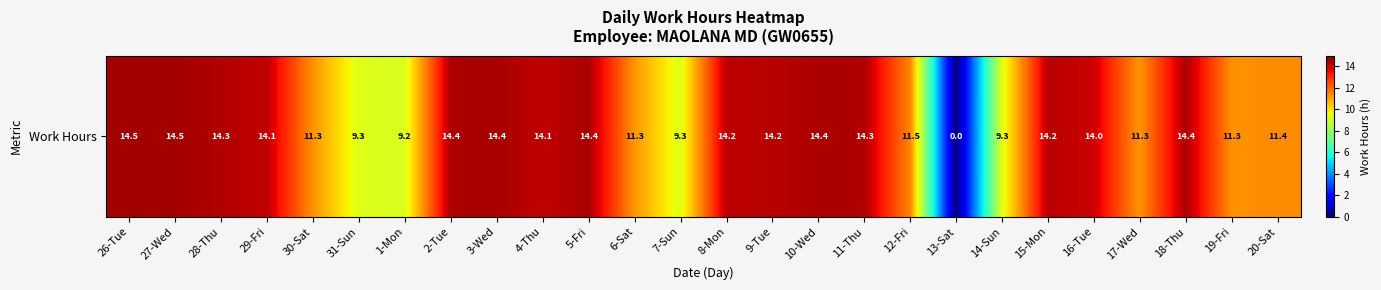

List the labels in order of value, largest first.

27-Wed, 26-Tue, 3-Wed, 5-Fri, 2-Tue, 10-Wed, 18-Thu, 11-Thu, 28-Thu, 9-Tue, 15-Mon, 8-Mon, 29-Fri, 4-Thu, 16-Tue, 12-Fri, 20-Sat, 19-Fri, 30-Sat, 17-Wed, 6-Sat, 14-Sun, 7-Sun, 31-Sun, 1-Mon, 13-Sat